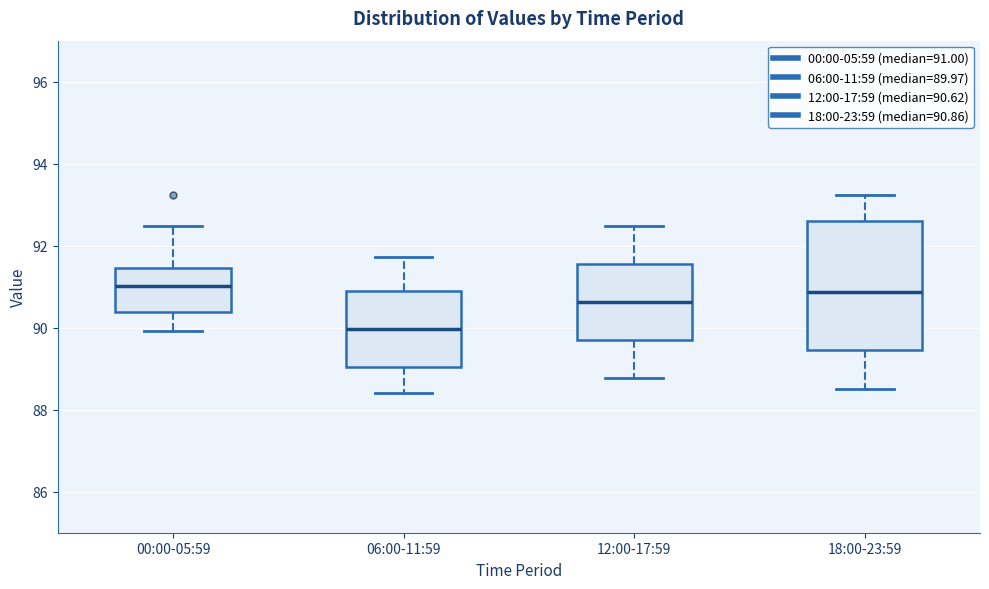

Reading left to right, transcribe this box plot: for each box, give where its median line is, the range the box spans, and where its two whiskers end, as read against the y-axis. The values are not printed on the chart, so give them approximately, as read against the axis.

00:00-05:59: median 91.0, box 90.4 to 91.4, whiskers 90.0 to 92.4
06:00-11:59: median 90.0, box 89.0 to 90.8, whiskers 88.4 to 91.8
12:00-17:59: median 90.6, box 89.8 to 91.6, whiskers 88.8 to 92.4
18:00-23:59: median 90.8, box 89.4 to 92.6, whiskers 88.6 to 93.2